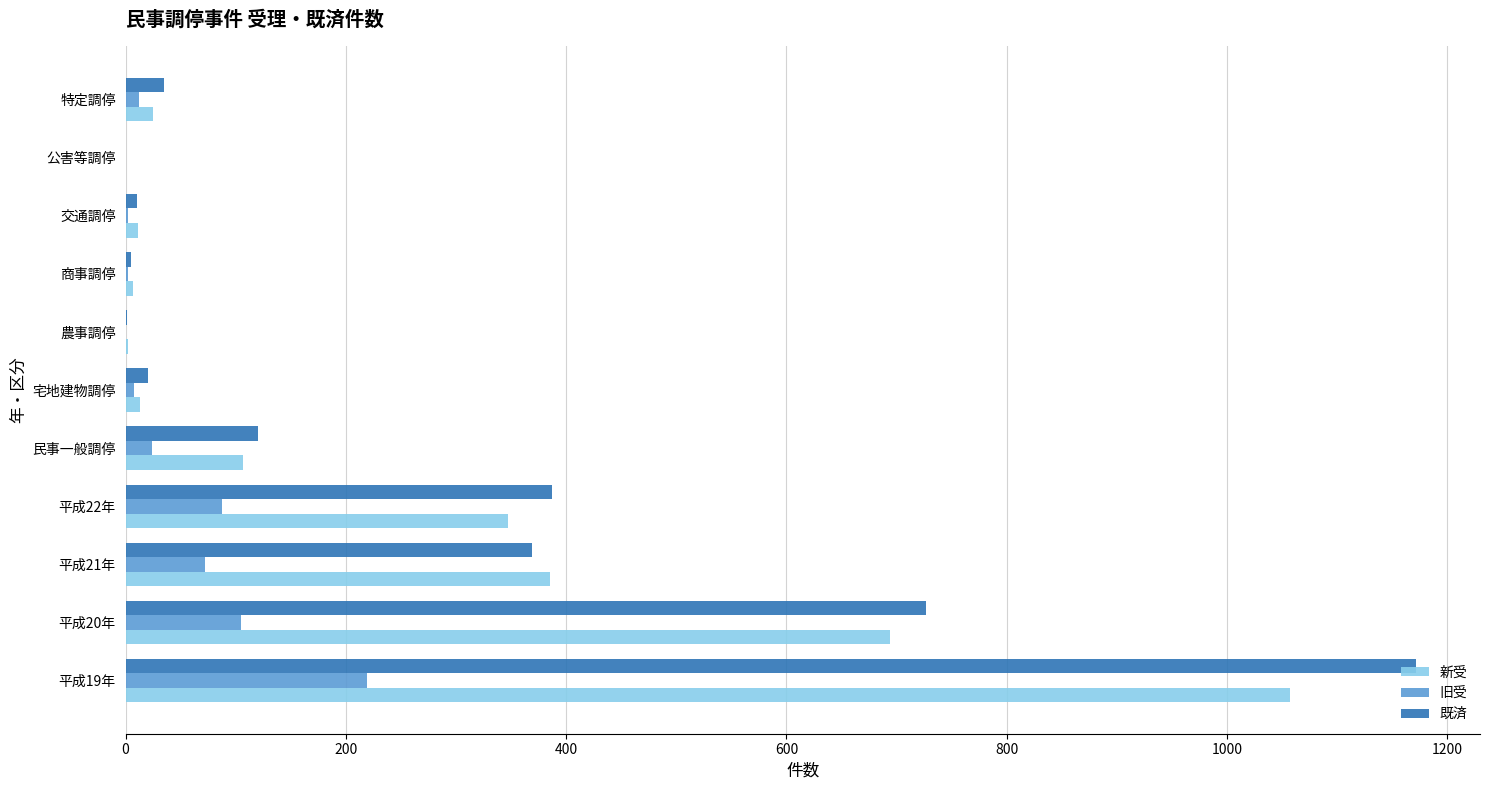

Is the value of 新受 at 平成21年 greater than the value of 旧受 at 平成20年?

Yes